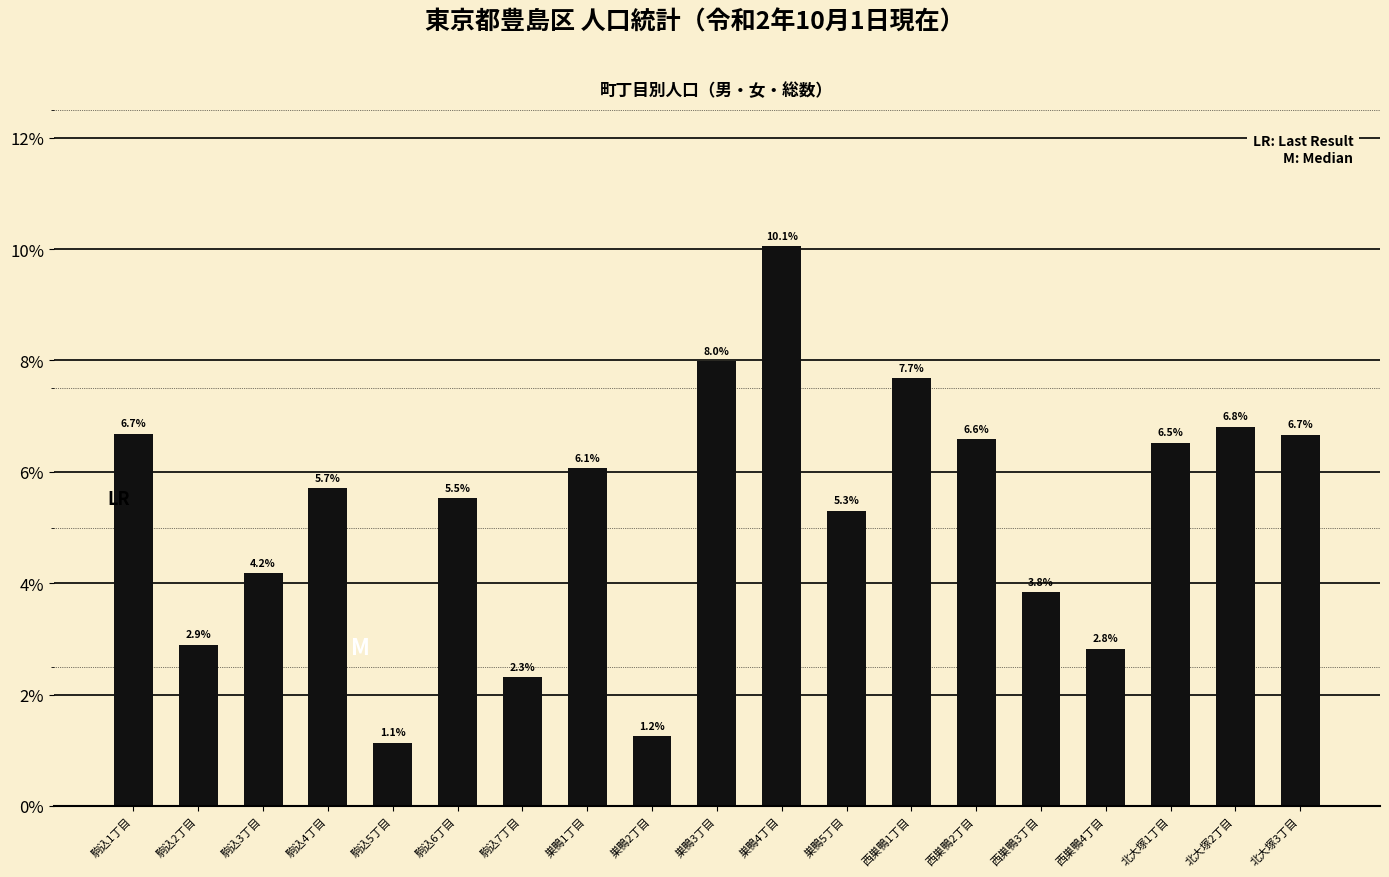

Read the value at 西巣鴨4丁目.

2.8